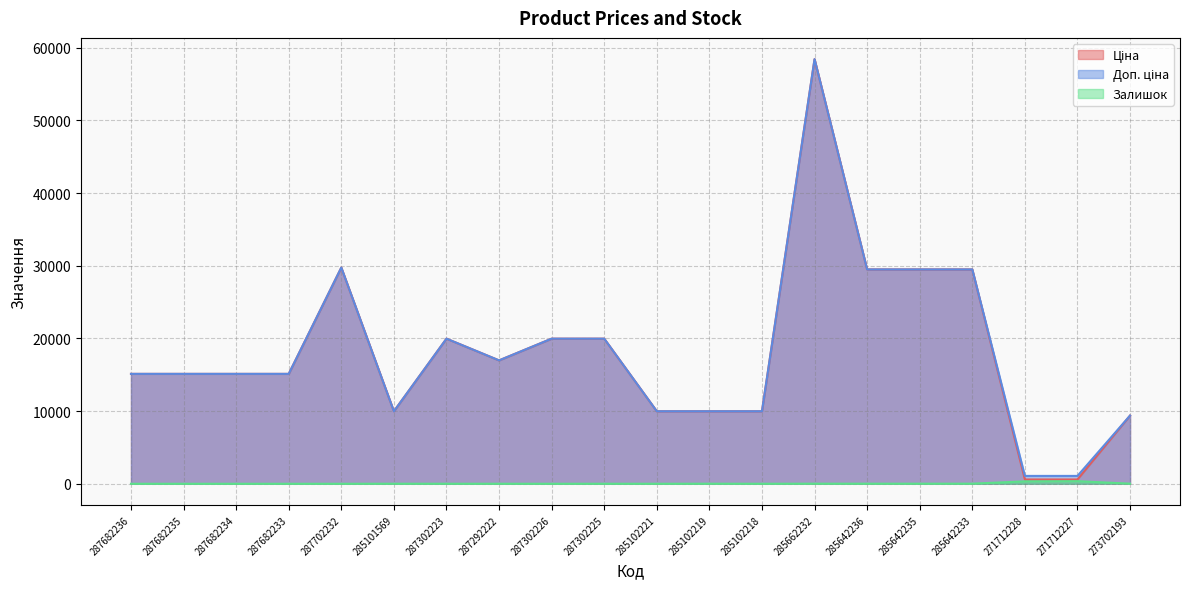

What position from the right is 285102219?

9